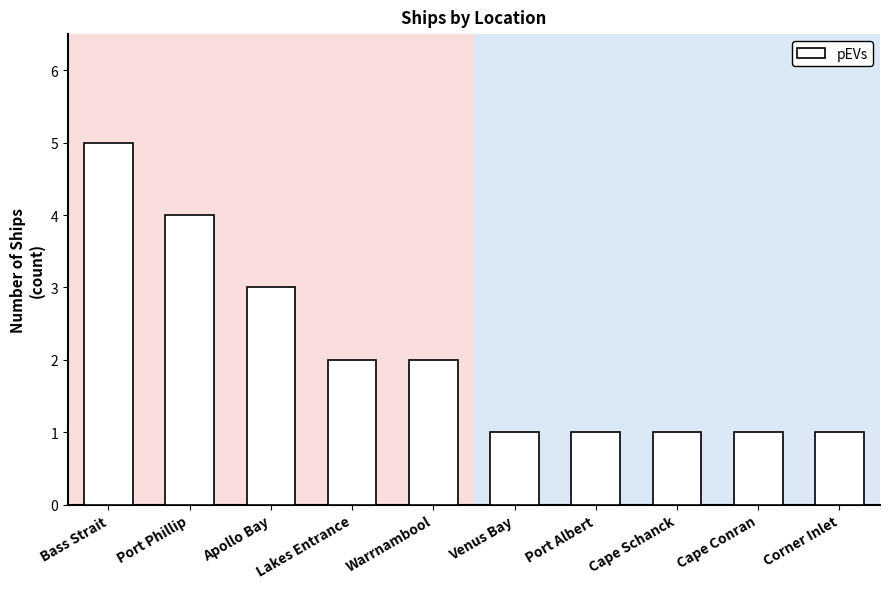

Are the bars grouped side by side (vs. stacked)?

No